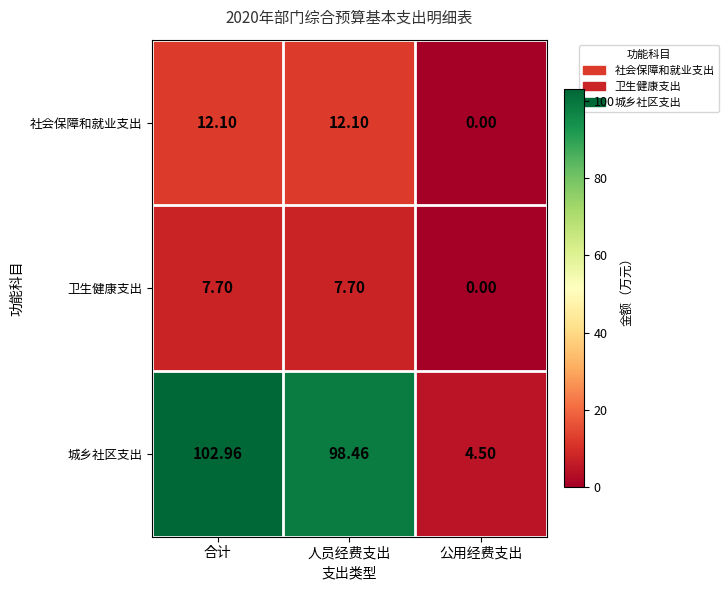

How many series are shown in this chart?

3